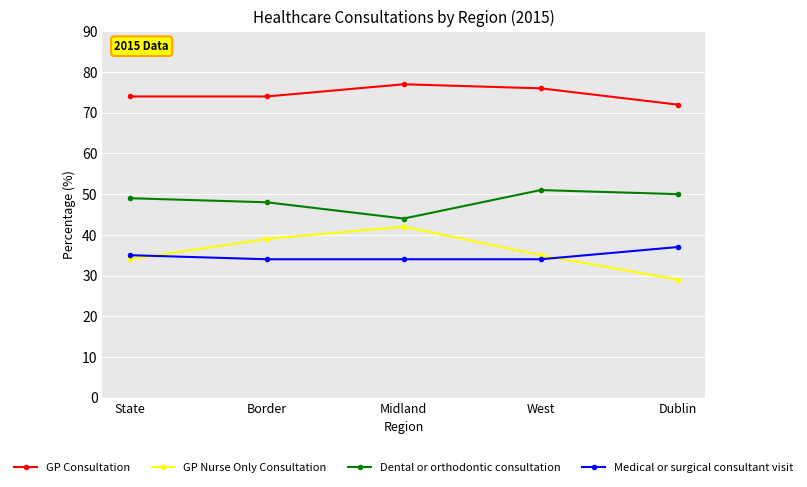

True or false: GP Nurse Only Consultation and Dental or orthodontic consultation cross at least once.

False